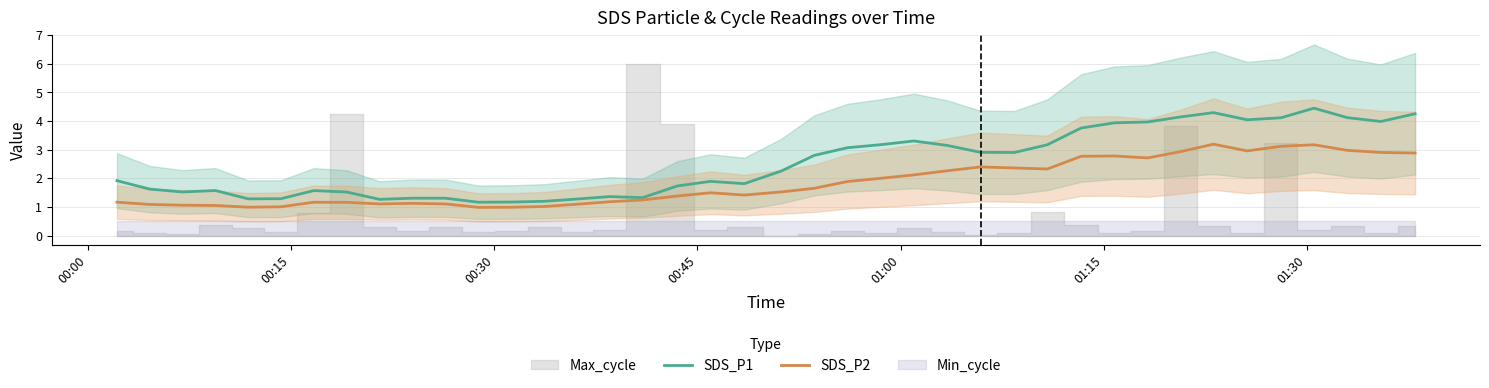

What is the minimum value for SDS_P1?

1.2